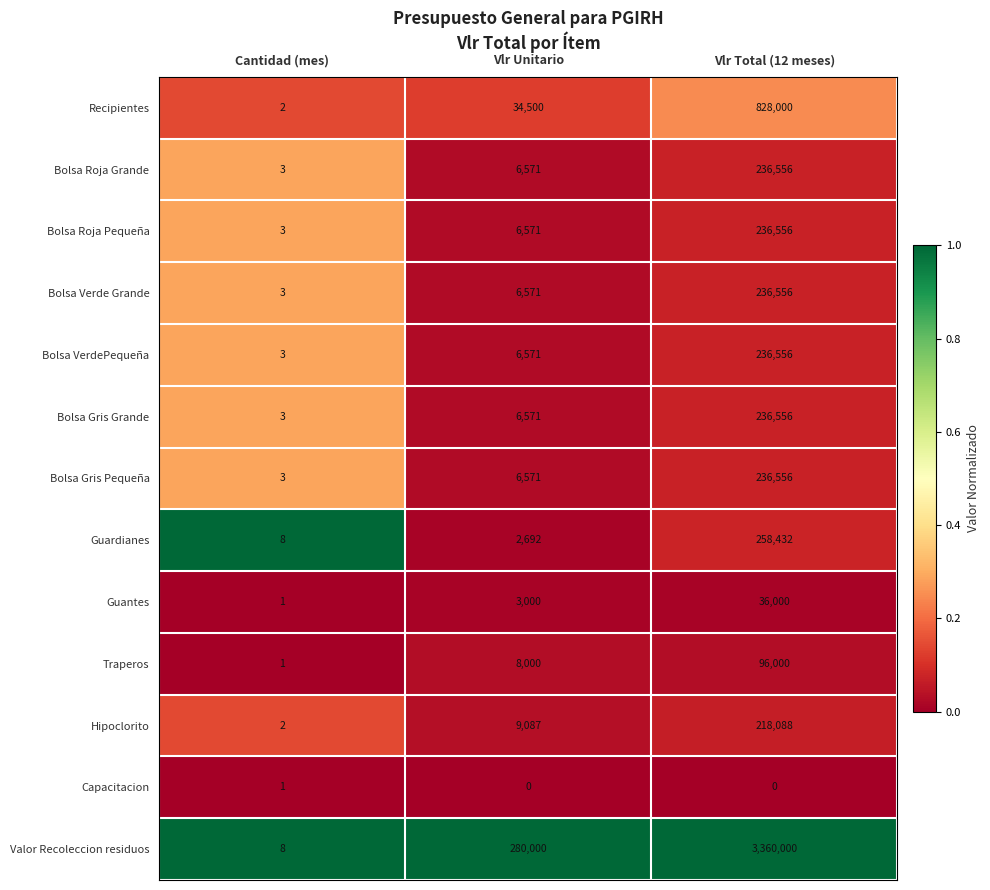

At how many categories does at least one series exceed 0?

3